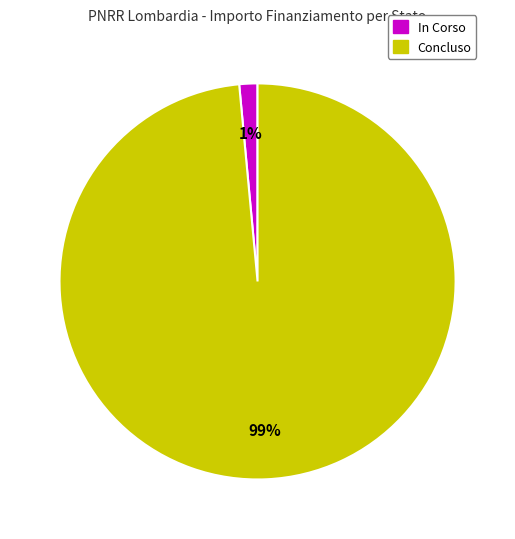

To the nearest percent, what is the average slice percentage?

50%